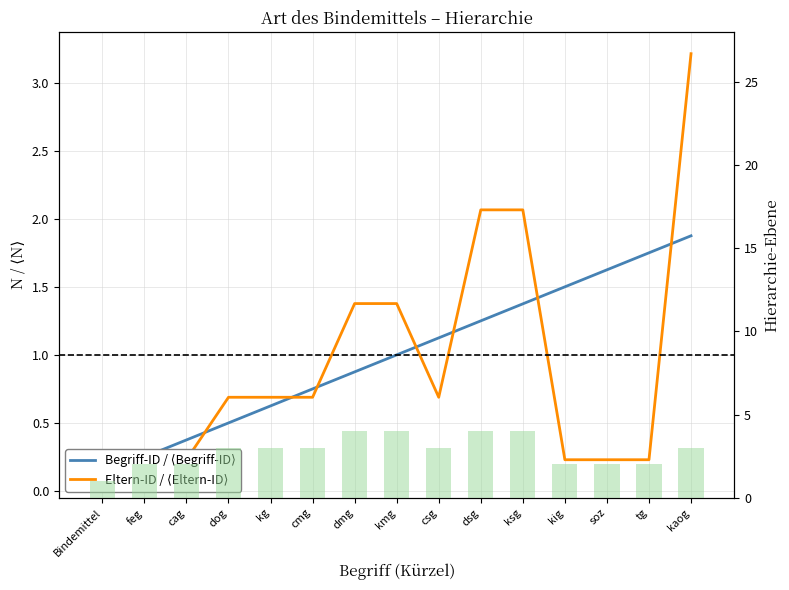

Reading left to right, list all the values displayed in this chart.

Begriff-ID / ⟨Begriff-ID⟩: 0.1	0.2	0.4	0.5	0.6	0.8	0.9	1.0	1.1	1.2	1.4	1.5	1.6	1.8	1.9
Eltern-ID / ⟨Eltern-ID⟩: 0.0	0.2	0.2	0.7	0.7	0.7	1.4	1.4	0.7	2.1	2.1	0.2	0.2	0.2	3.2